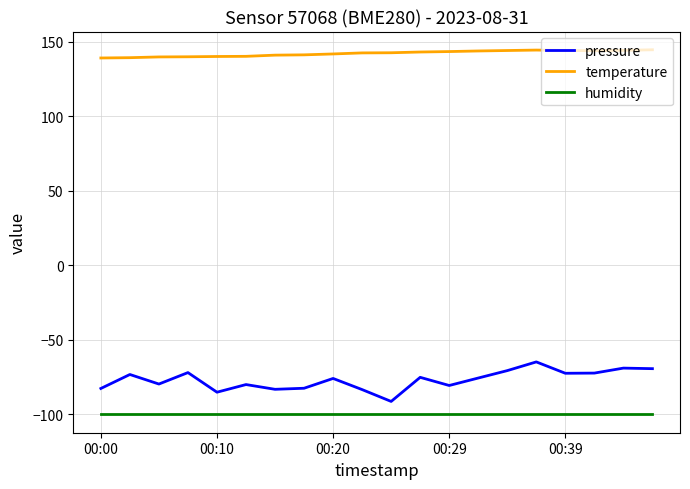

What is the minimum value shown in the chart?

-100.0